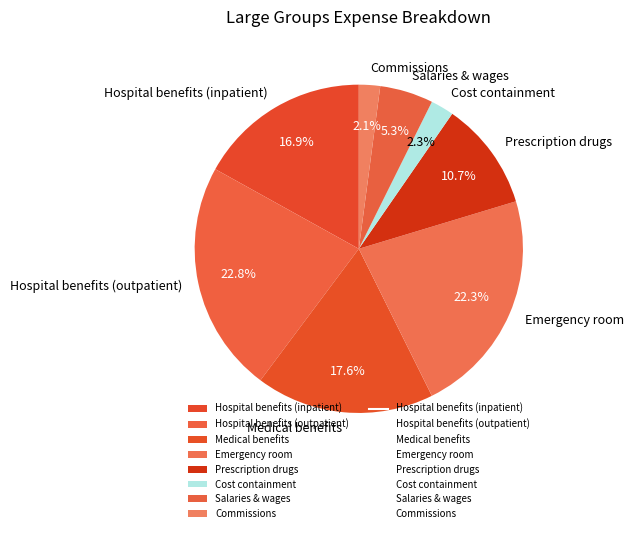

Count the number of slices in the pie.

8